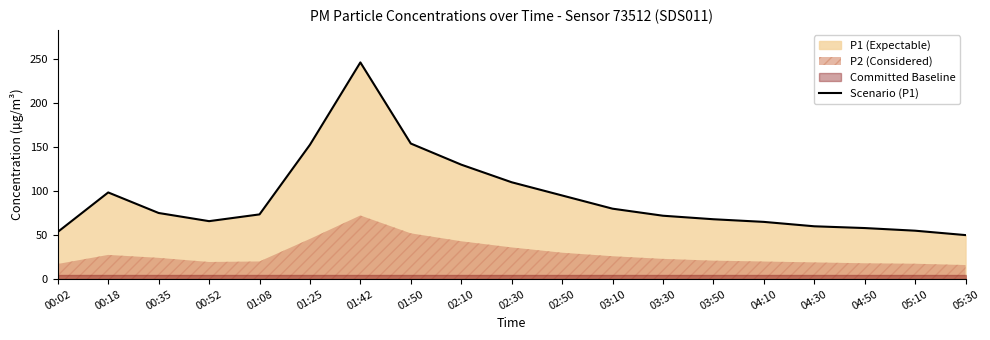

The value of Scenario (P1) at 01:50 is 220.9. True or false?

False